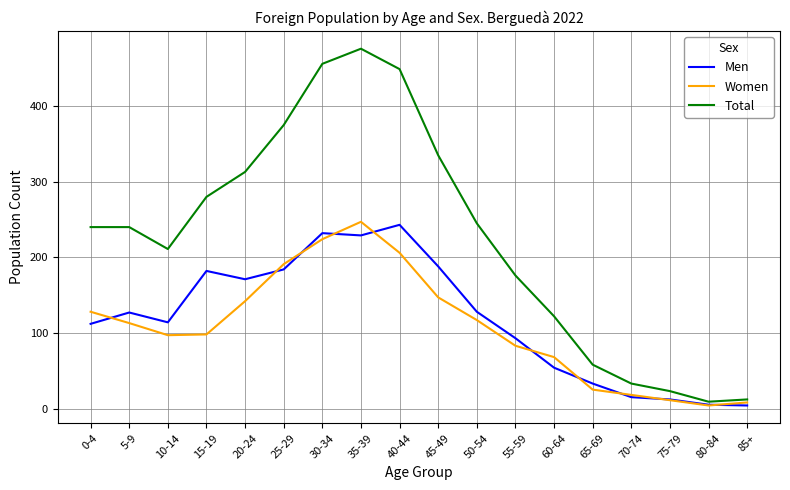

Between 0-4 and 80-84, which series saw the biggest shift?

Total